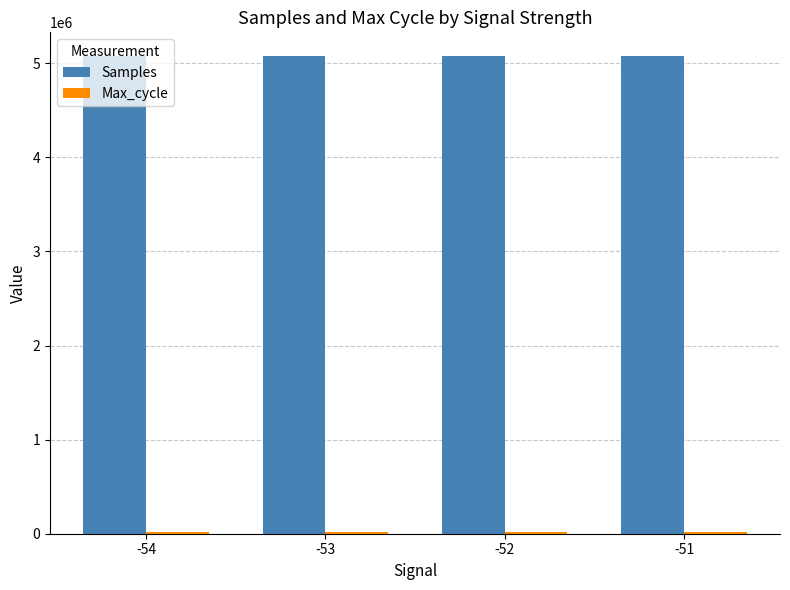

Which series has the largest total across all categories?

Samples